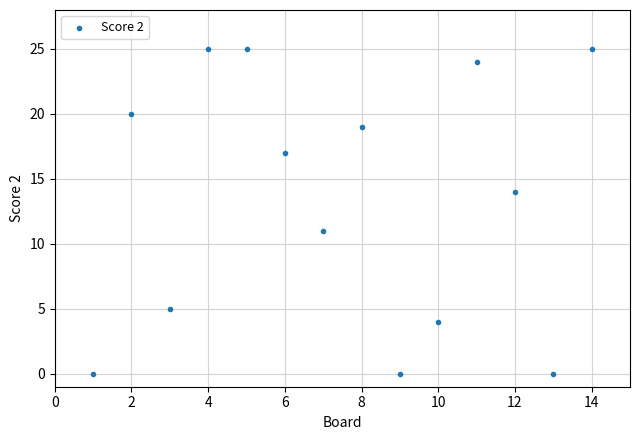

What Y value in the scatter plot is closest to 12?

11